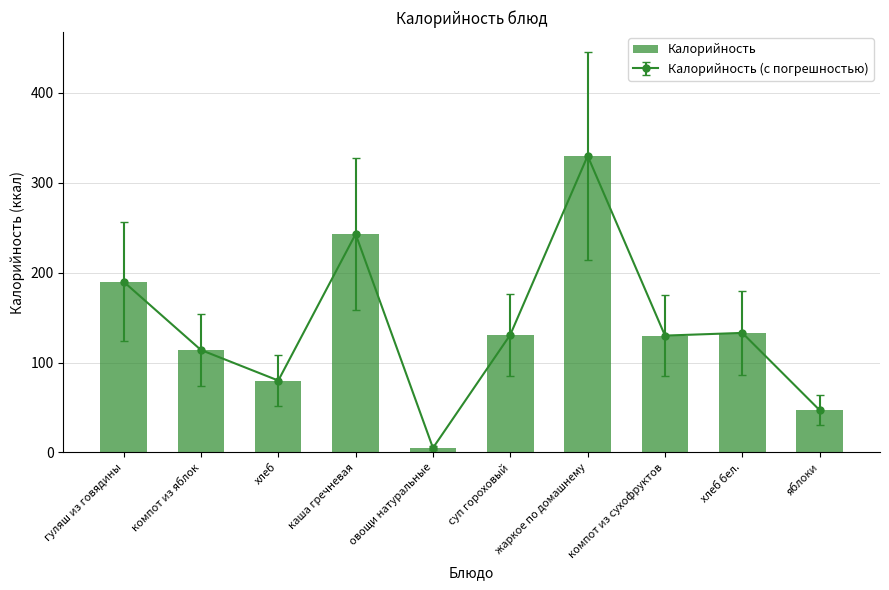

List the labels in order of value, smallest first.

овощи натуральные, яблоки, хлеб, компот из яблок, компот из сухофруктов, суп гороховый, хлеб бел., гуляш из говядины, каша гречневая, жаркое по домашнему